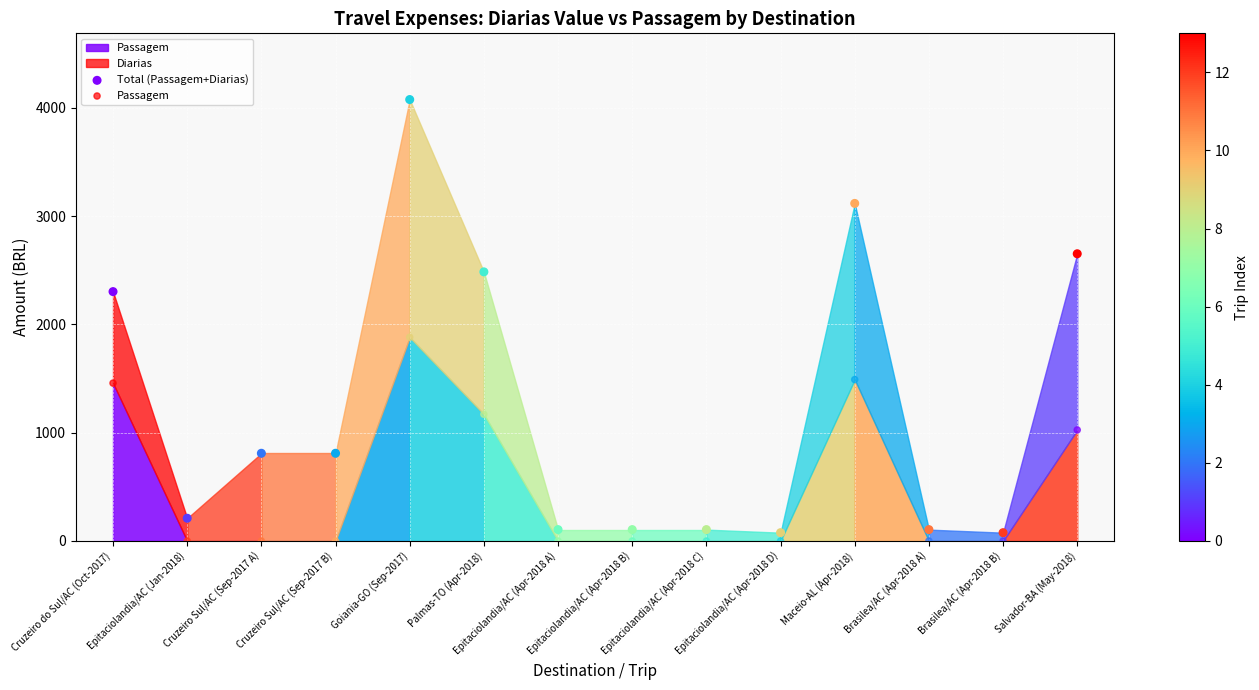

Across all series, what Y value is closest to 2038?

1881.4